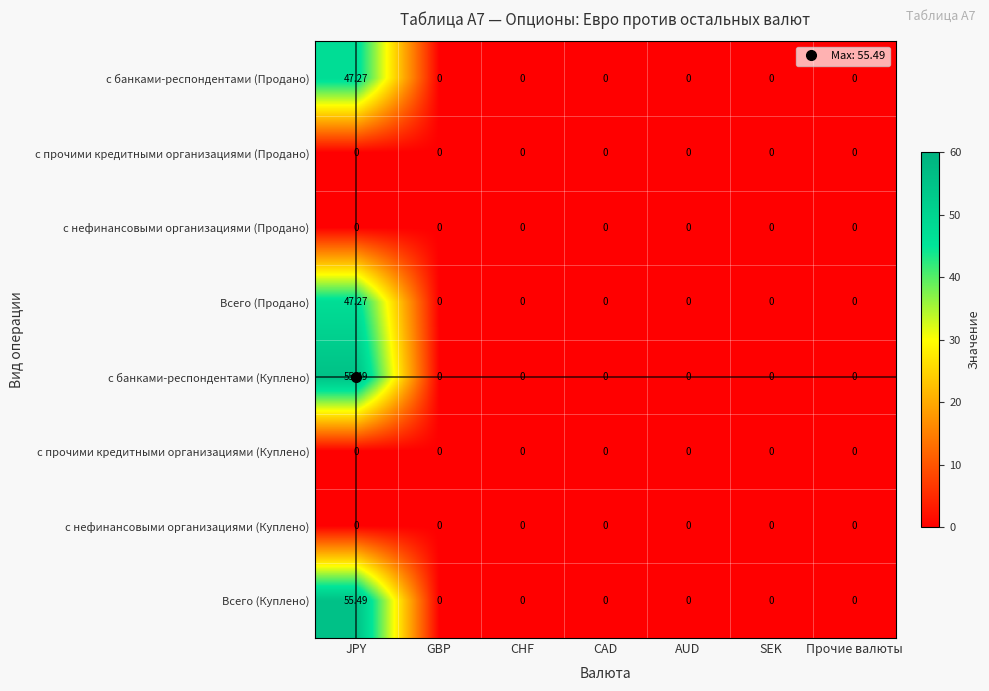

At which category is the sum across all series the highest?

JPY